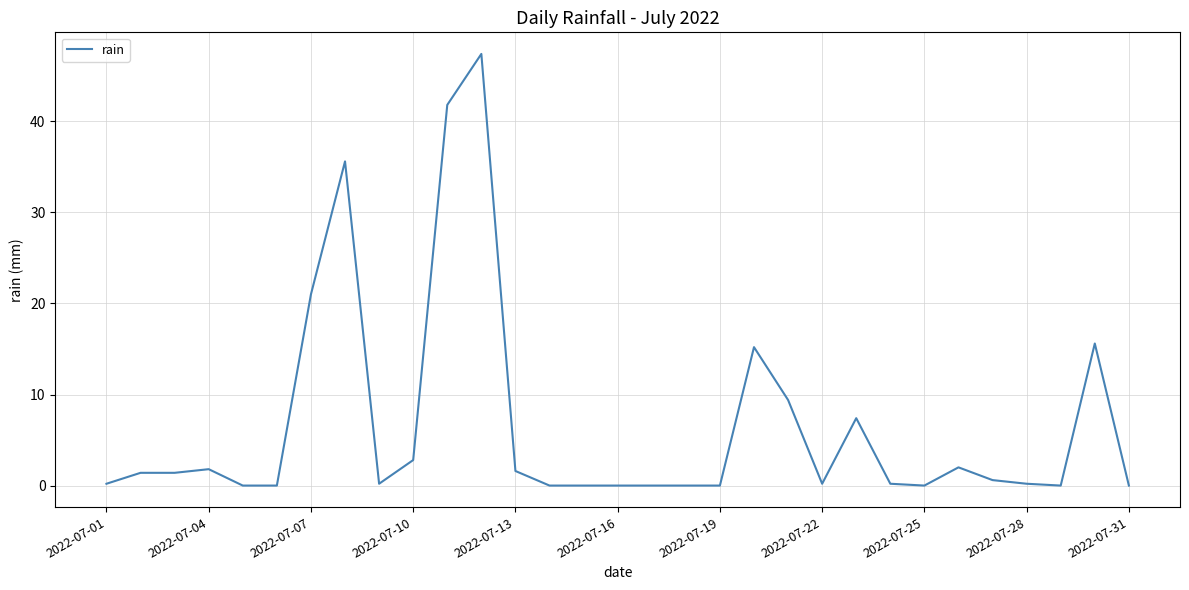

What is the difference between the second highest and second lowest values?

41.8